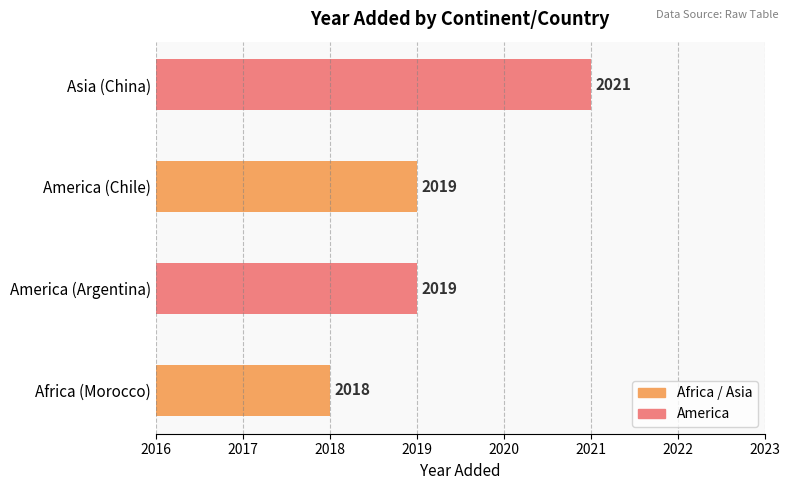

What is the ratio of the value at Asia (China) to the value at America (Argentina)?

1.0